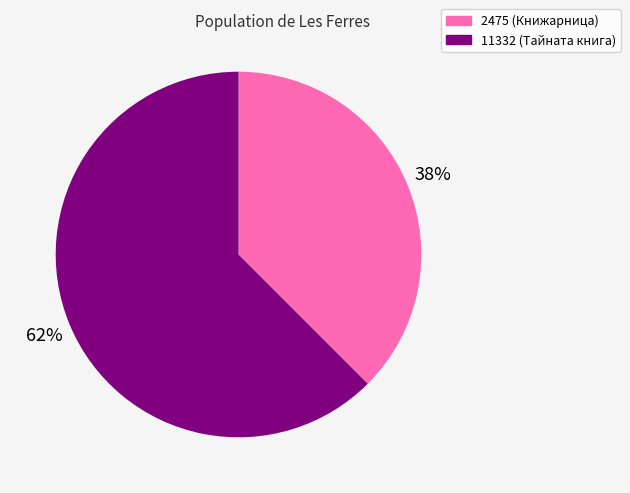

How many slices are in this pie chart?

2